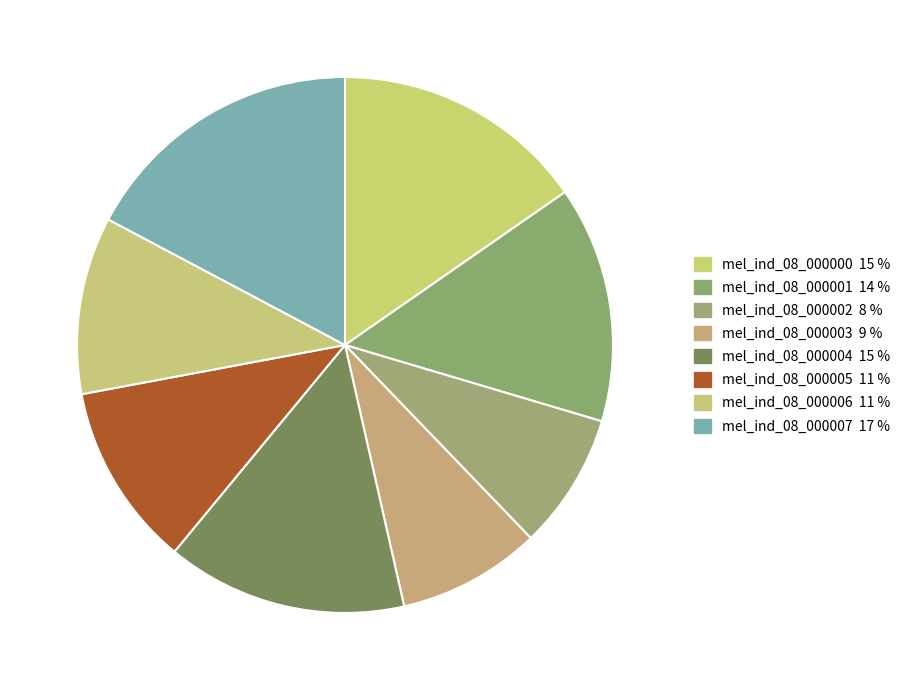

Is there any slice that represents more than half of the pie?

No